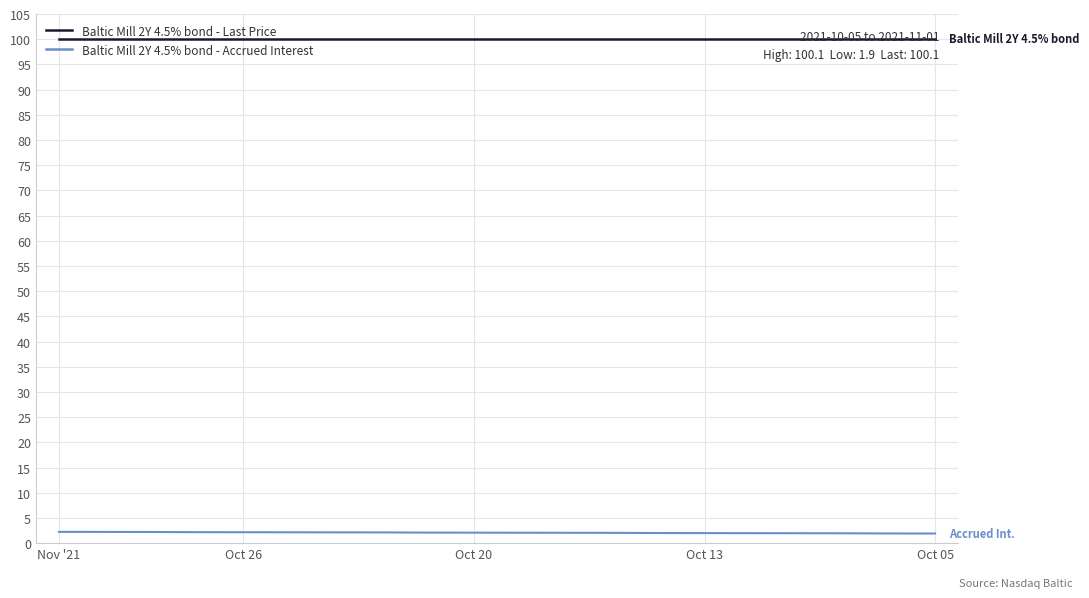

What is the average value of the Baltic Mill 2Y 4.5% bond - Accrued Interest series?

2.1